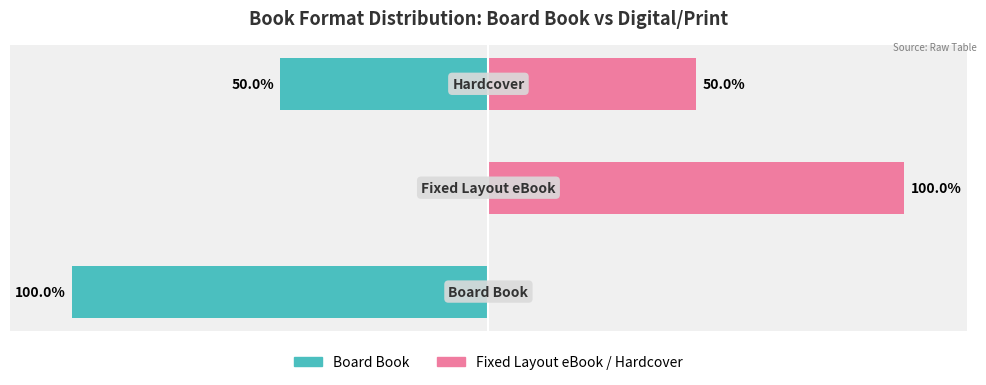

How many groups of bars are there?

3